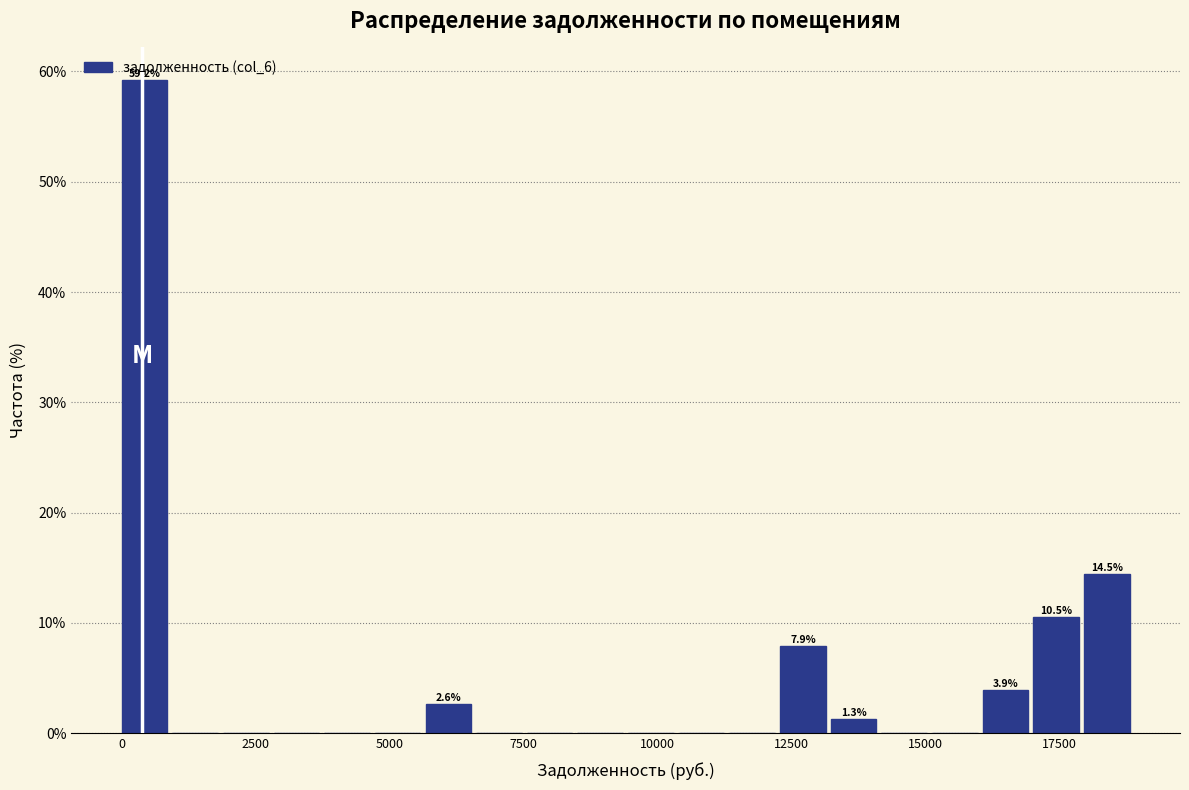

Read against the x-axis, roughly where is the centre of the tallest bar?

500